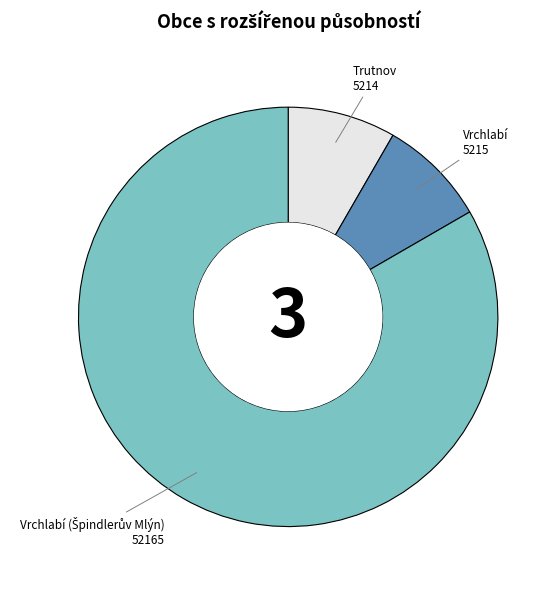

Is there a majority slice in this chart?

Yes